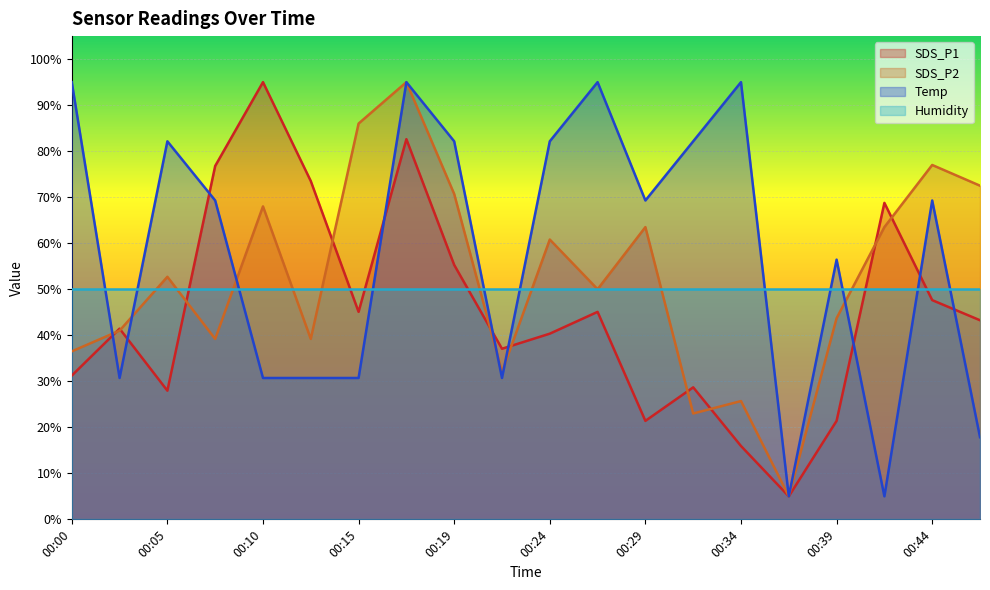

What is the minimum value shown in the chart?

5.0